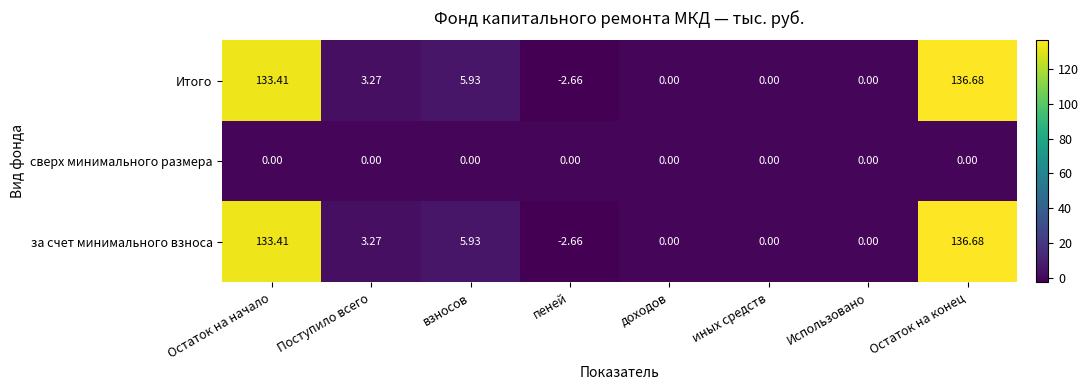

How many data points in за счет минимального взноса are above 3?

4